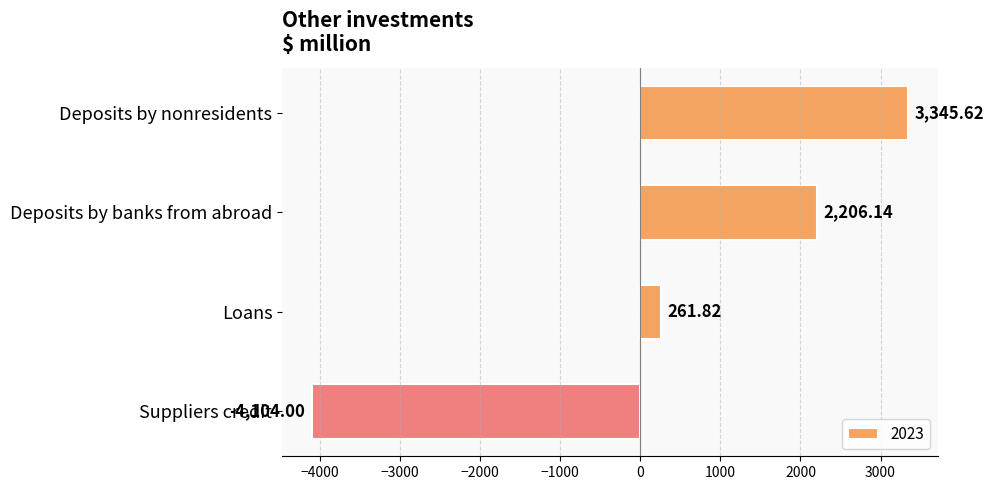

Where is the data nearest to the value -379?

Loans